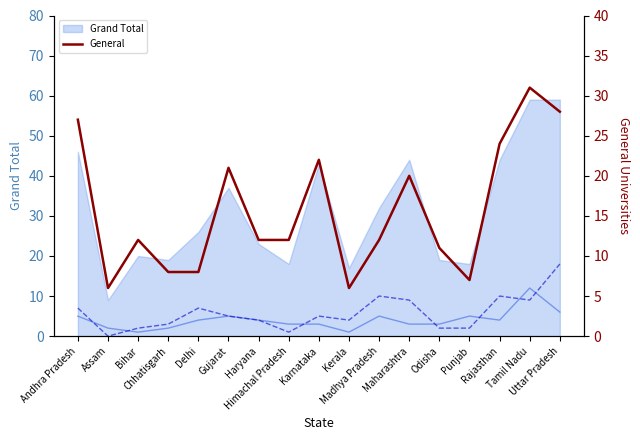

At which category is the sum across all series the highest?

Tamil Nadu